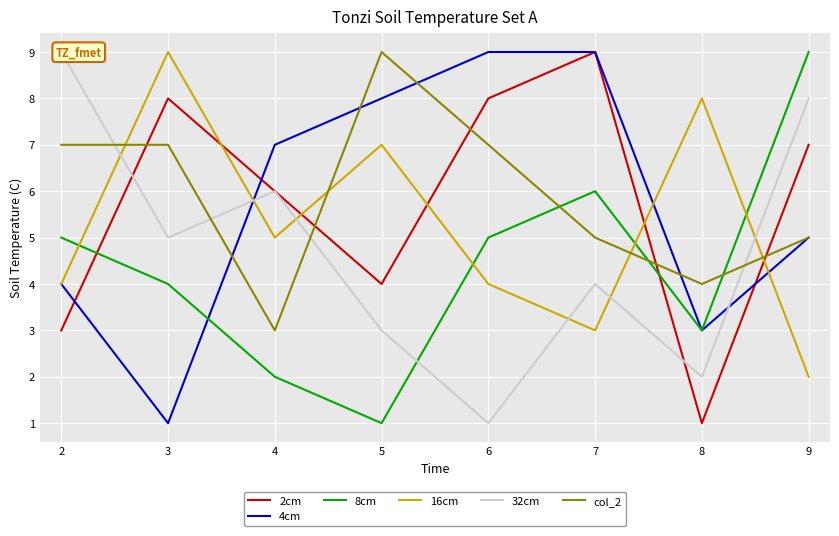

What is the difference between the second highest and second lowest values in the 16cm series?

5